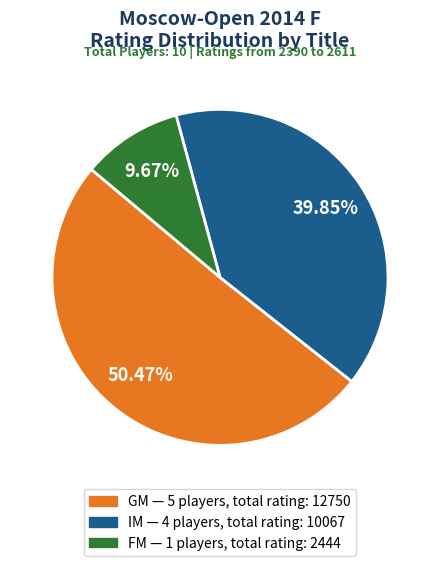

Is there a majority slice in this chart?

Yes